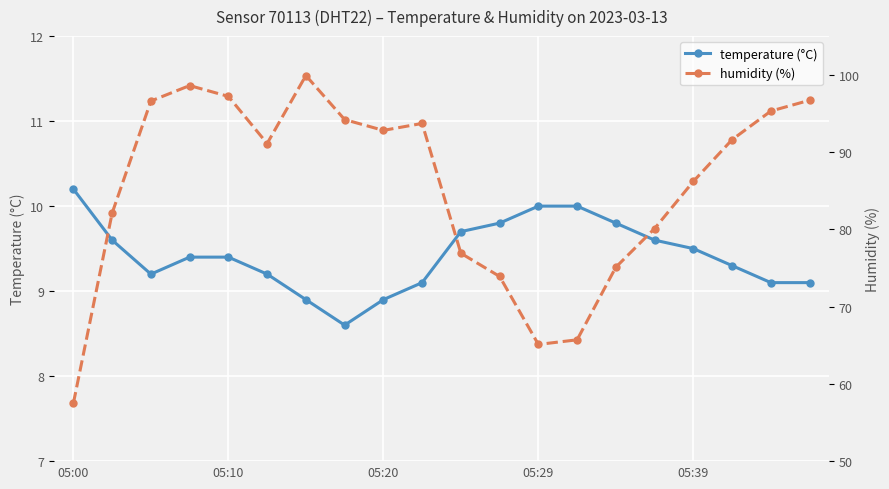

Is the value of humidity (%) at 5 greater than the value of temperature (°C) at 18?

Yes